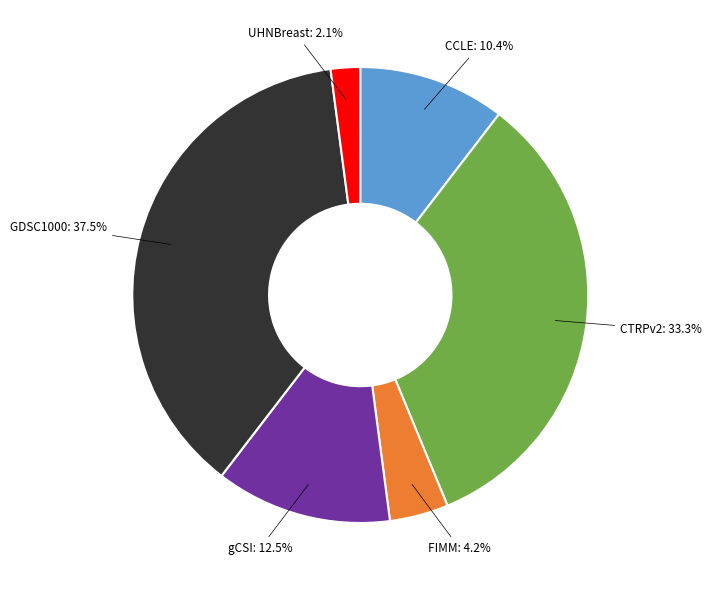

What is the smallest slice in the pie chart?

UHNBreast